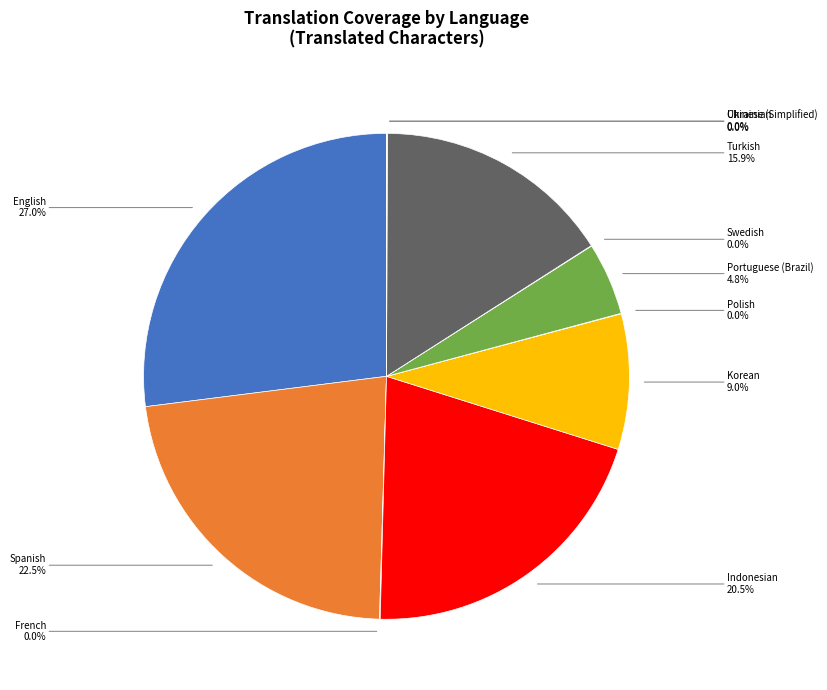

Is there a majority slice in this chart?

No